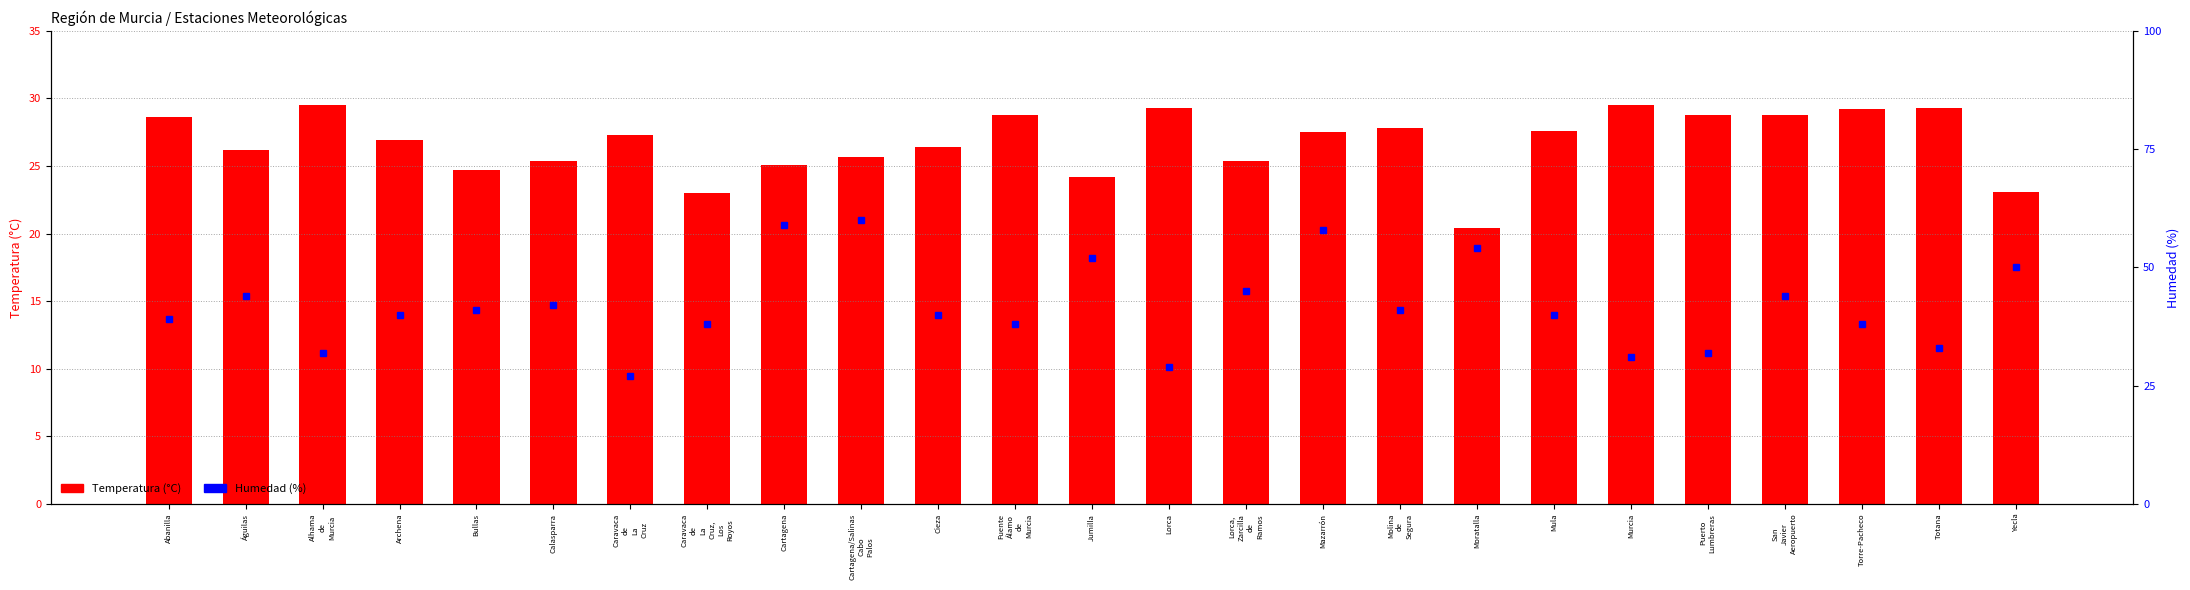

At which label does Temperatura (°C) first exceed 27?

Abanilla